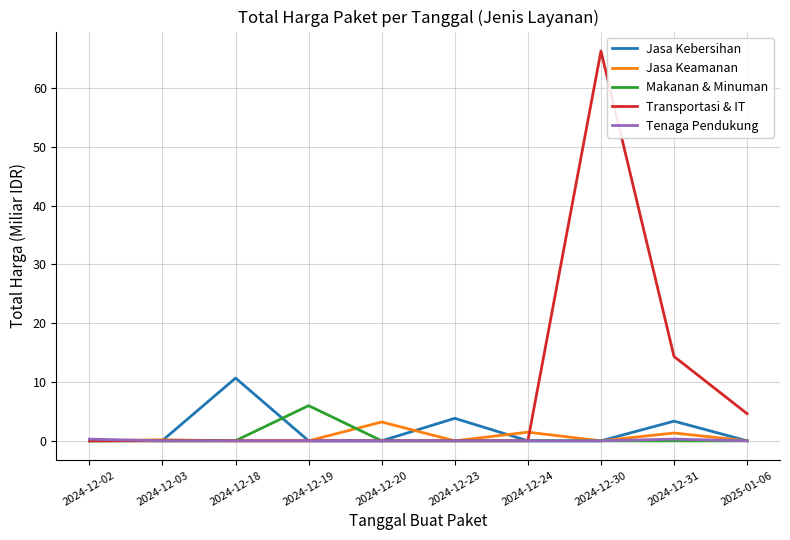

Between 2024-12-02 and 2024-12-24, which series saw the biggest shift?

Jasa Keamanan